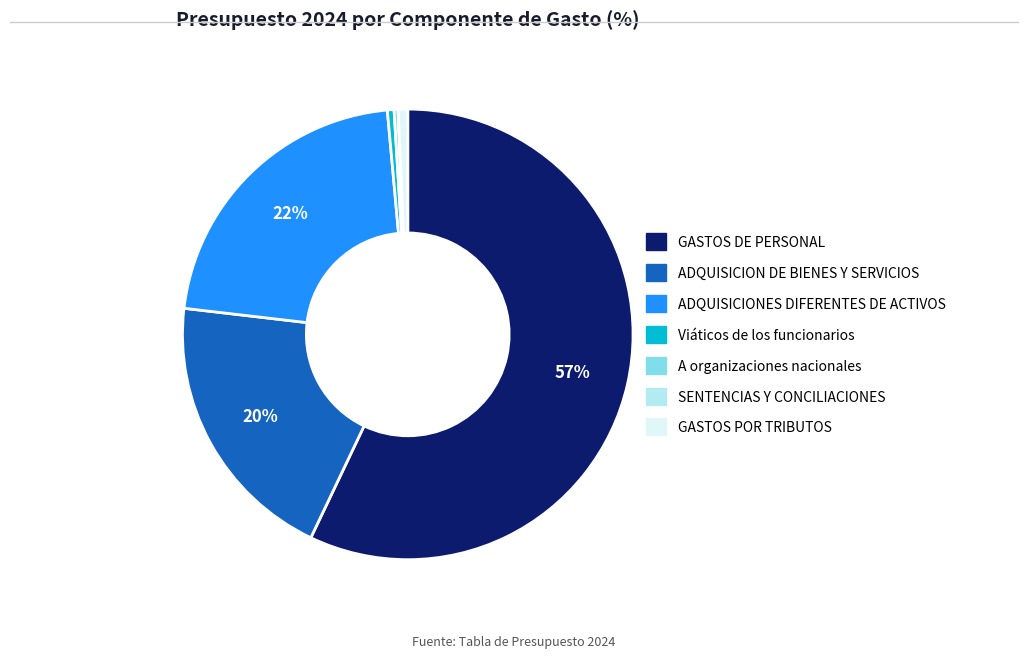

To the nearest percent, what is the difference between the largest and smallest slice percentages?

57%